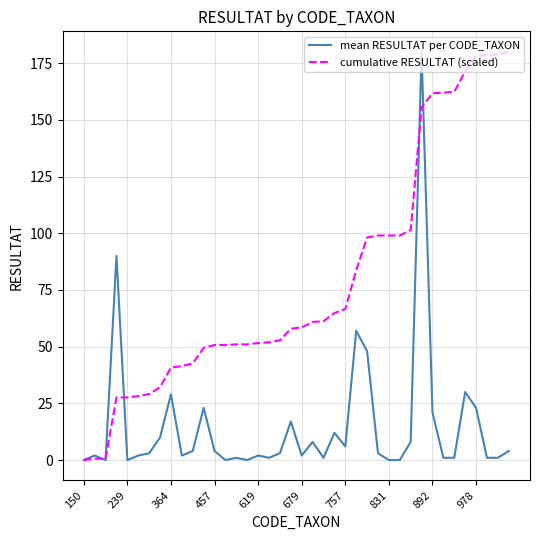

What are all the series names shown in the legend?

mean RESULTAT per CODE_TAXON, cumulative RESULTAT (scaled)